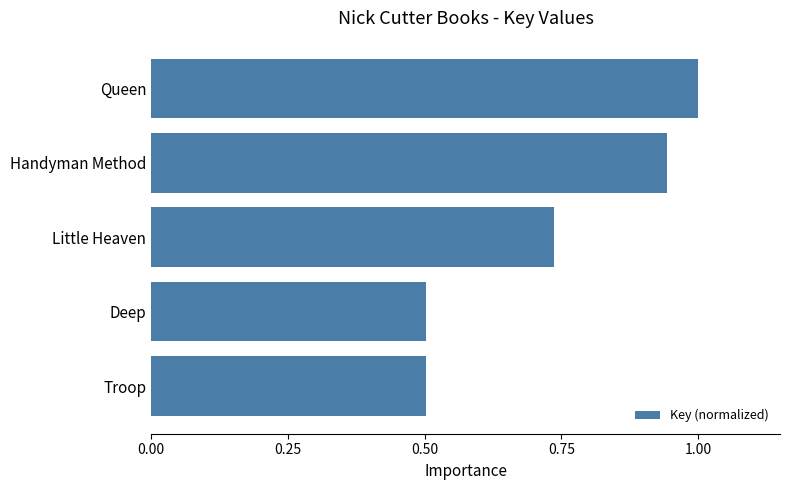

How many distinct data groups are displayed?

1